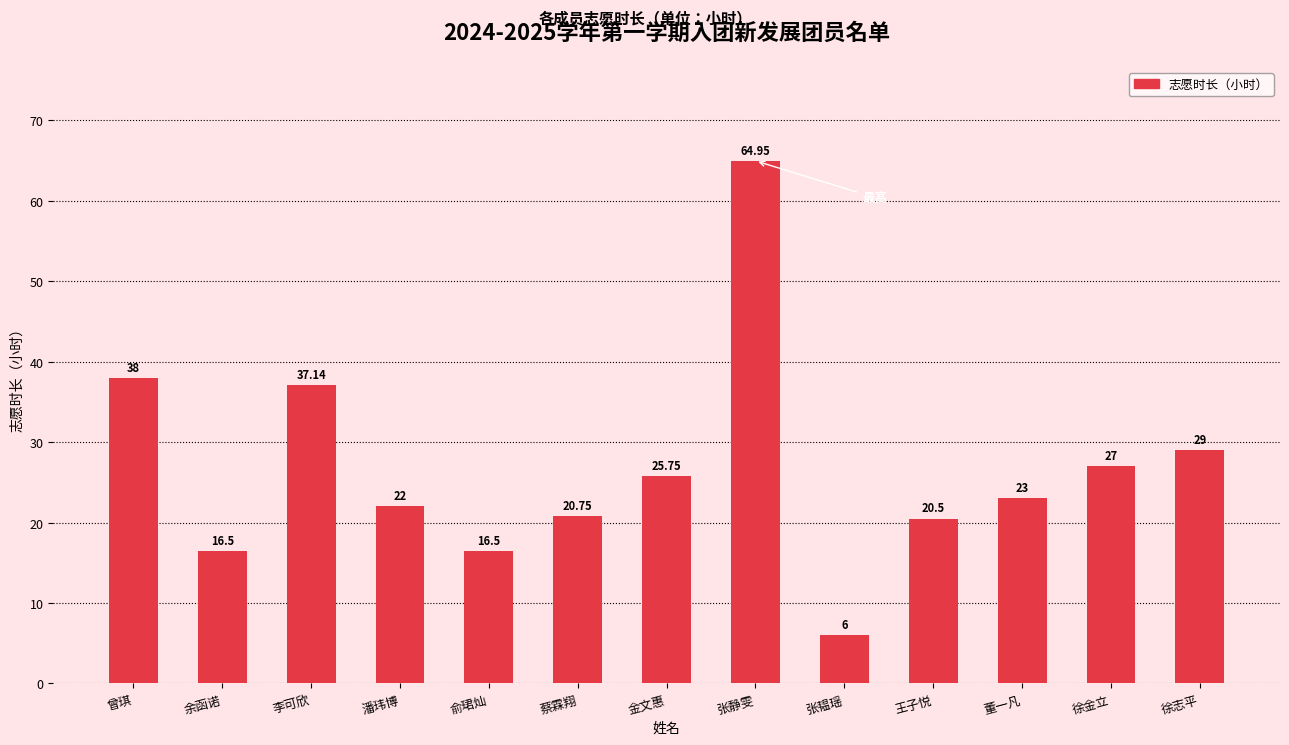

Which has a higher value, 余函诺 or 王子悦?

王子悦